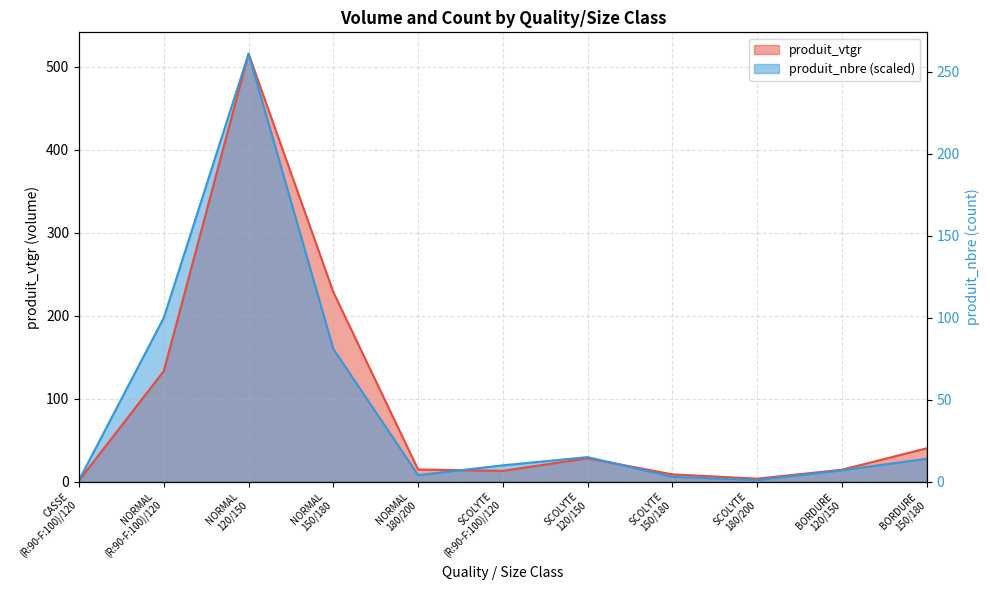

List the series in order of their peak value, highest first.

produit_vtgr, produit_nbre